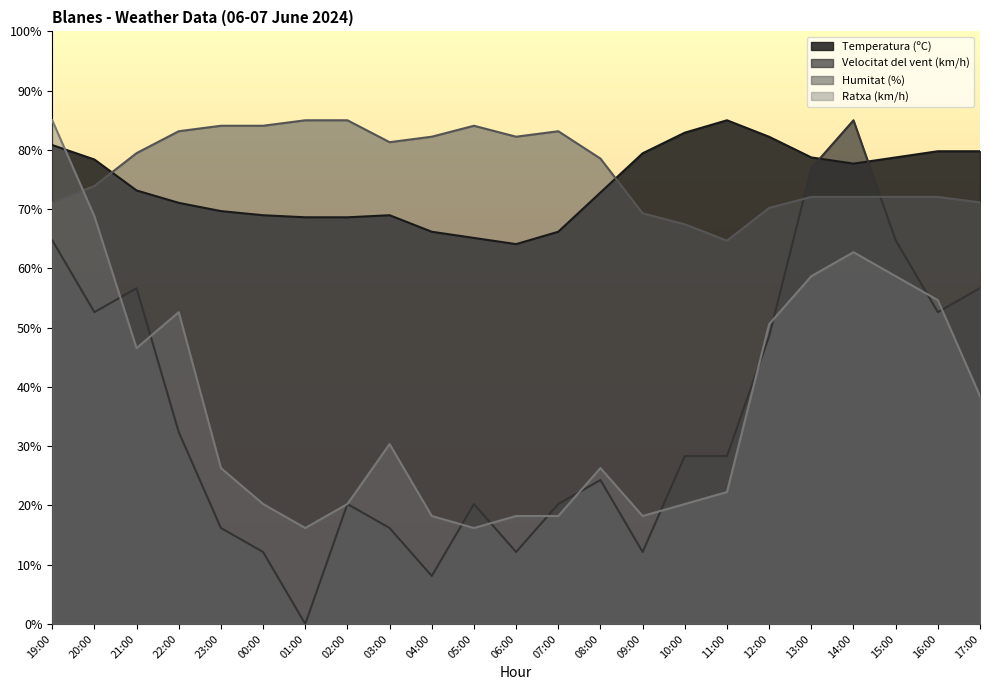

Is it true that Humitat (%) equals 83.2 at 07:00?

True